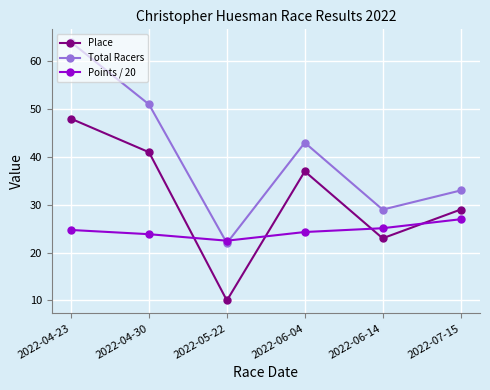

True or false: Total Racers and Points / 20 cross at least once.

True